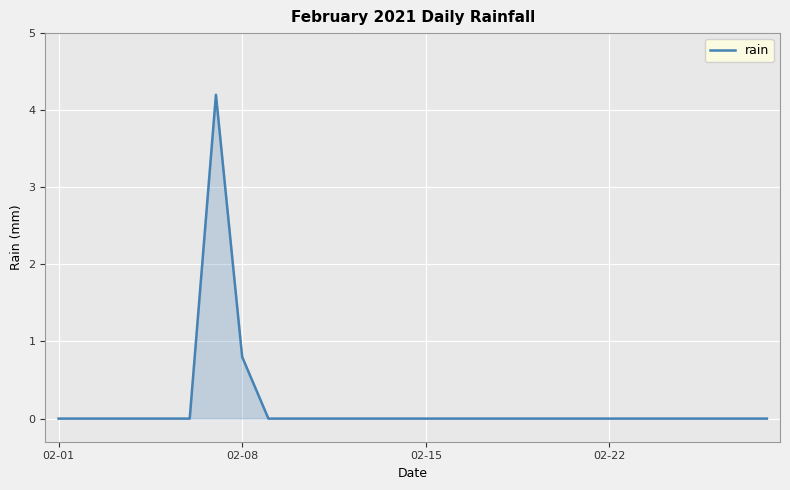

What is the greatest value displayed?

4.2